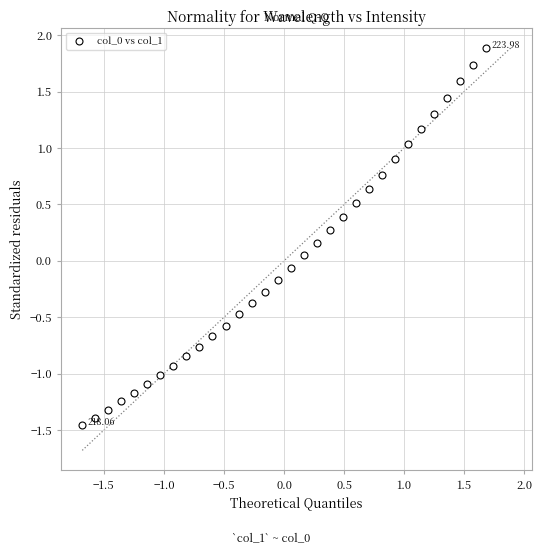

What is the range of Y values (max minus min)?

3.3